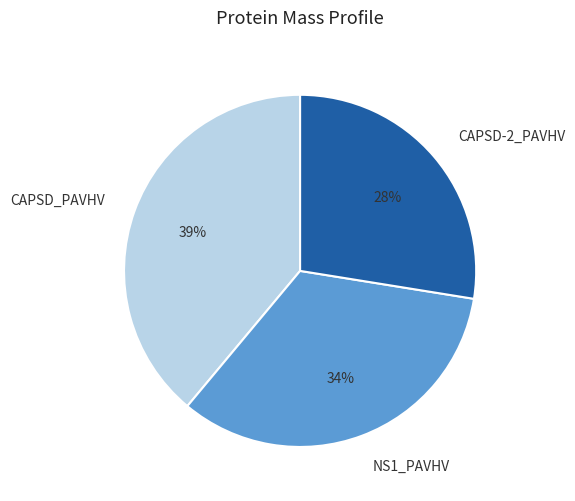

What is the smallest slice in the pie chart?

CAPSD-2_PAVHV